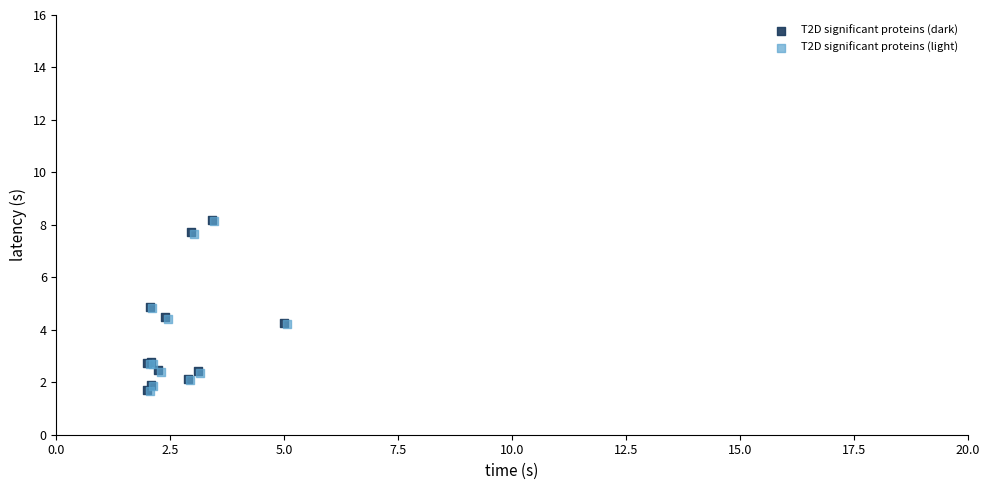

What are all the series names shown in the legend?

T2D significant proteins (dark), T2D significant proteins (light)